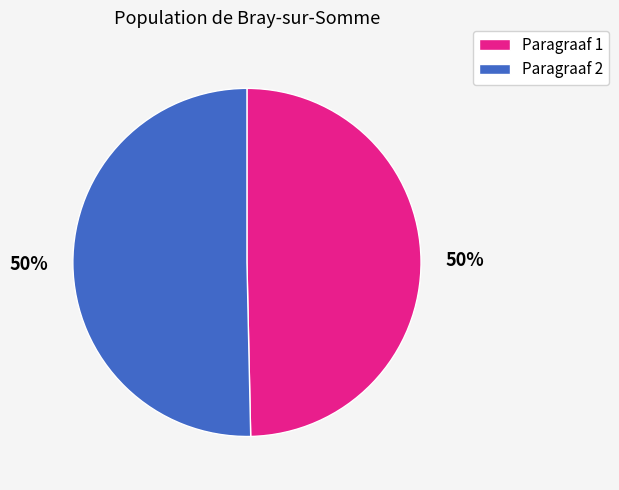

Approximately how many times larger is the value at Paragraaf 1 compared to Paragraaf 2?

1.0